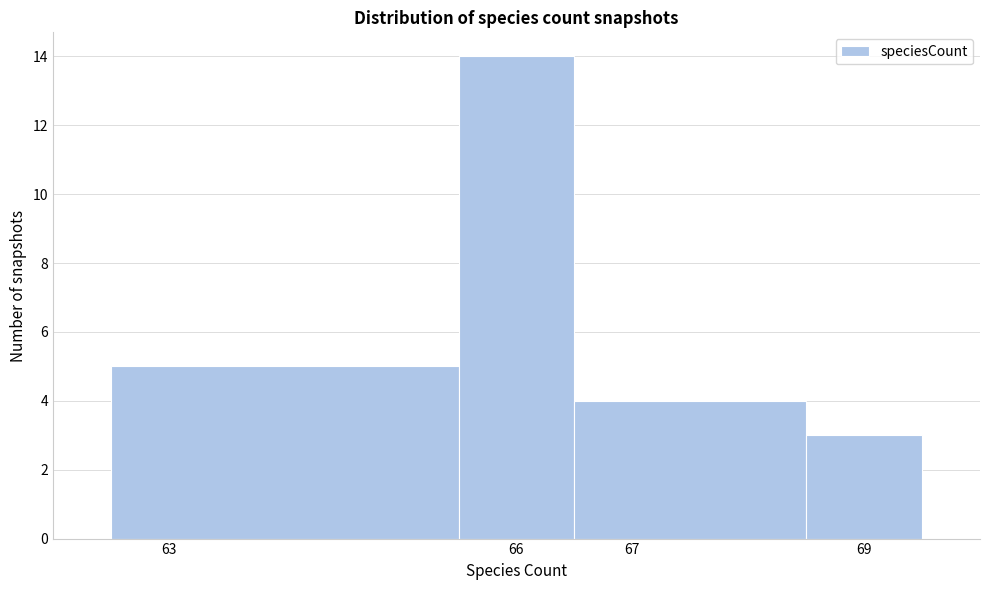

Over which range of the x-axis is the bar tallest?

65.5 to 66.5